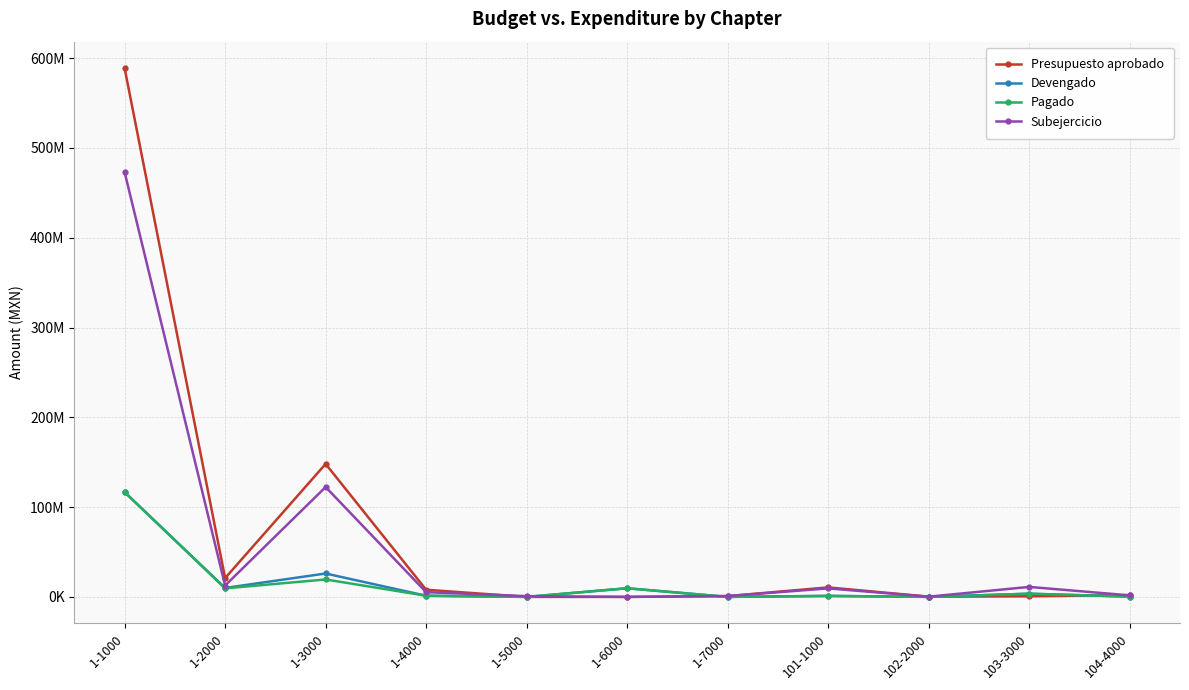

Is this an area chart (filled region under the line)?

No